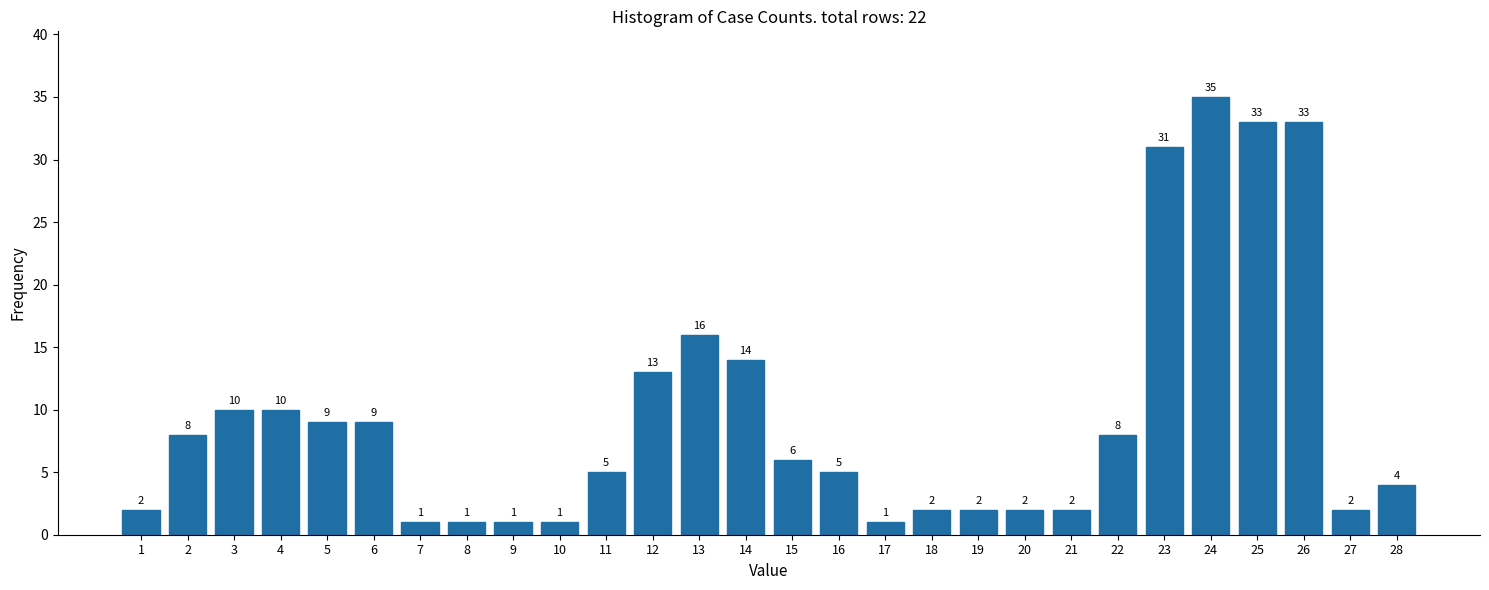

Reading left to right, extract all data points from this chart.

1=2	2=8	3=10	4=10	5=9	6=9	7=1	8=1	9=1	10=1	11=5	12=13	13=16	14=14	15=6	16=5	17=1	18=2	19=2	20=2	21=2	22=8	23=31	24=35	25=33	26=33	27=2	28=4